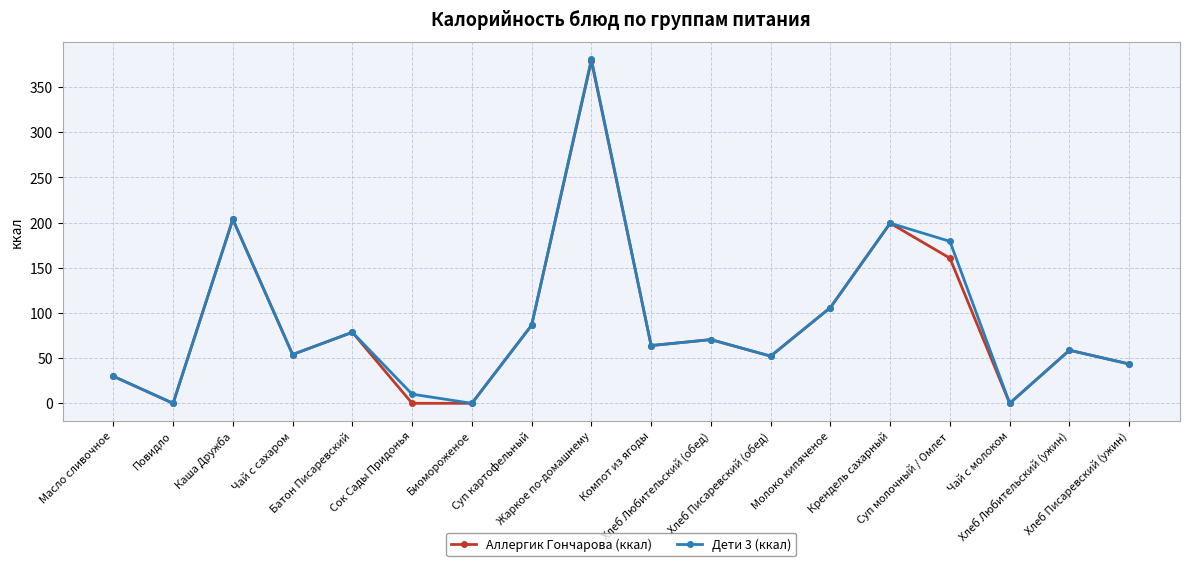

What is the value of the Аллергик Гончарова (ккал) point at the 17th from the left?

58.8